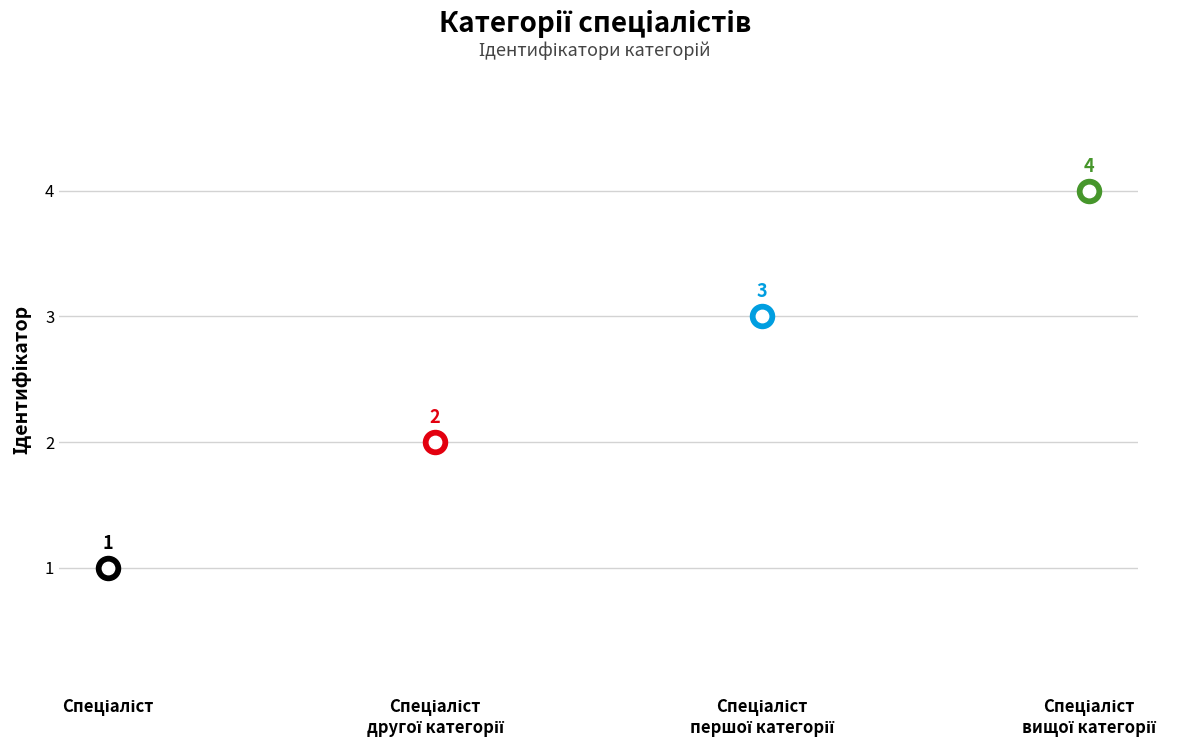

What is the ratio of the value at Спеціаліст першої категорії to the value at Спеціаліст другої категорії?

1.5